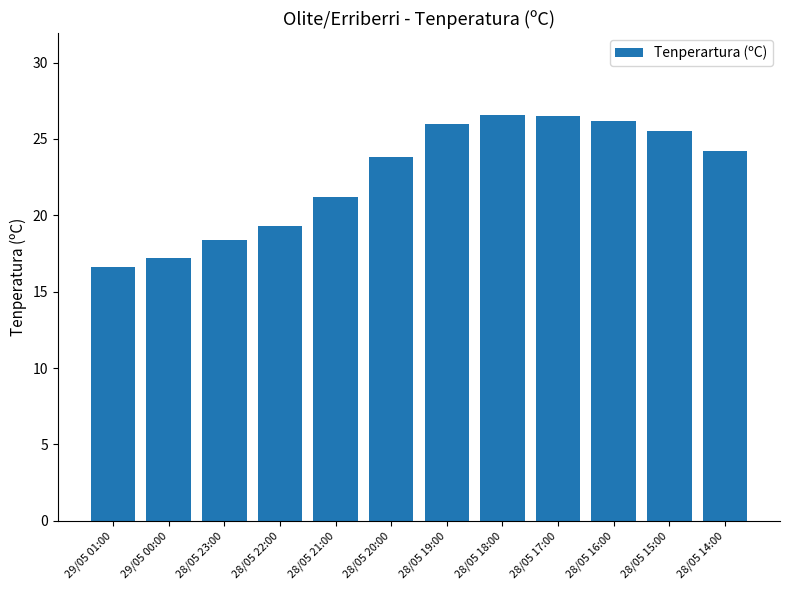

The chart shows a value of 28.4 at 29/05 01:00. True or false?

False